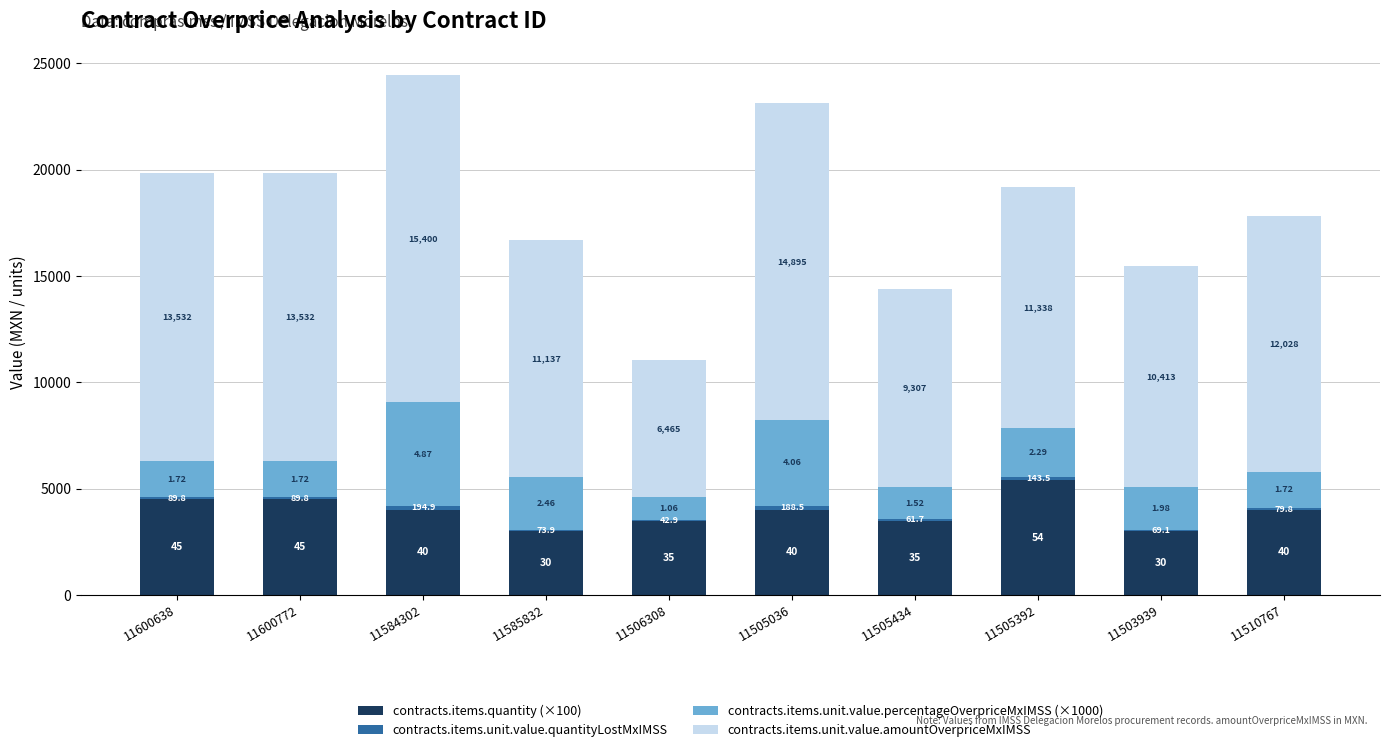

At which category is the sum across all series the highest?

11584302